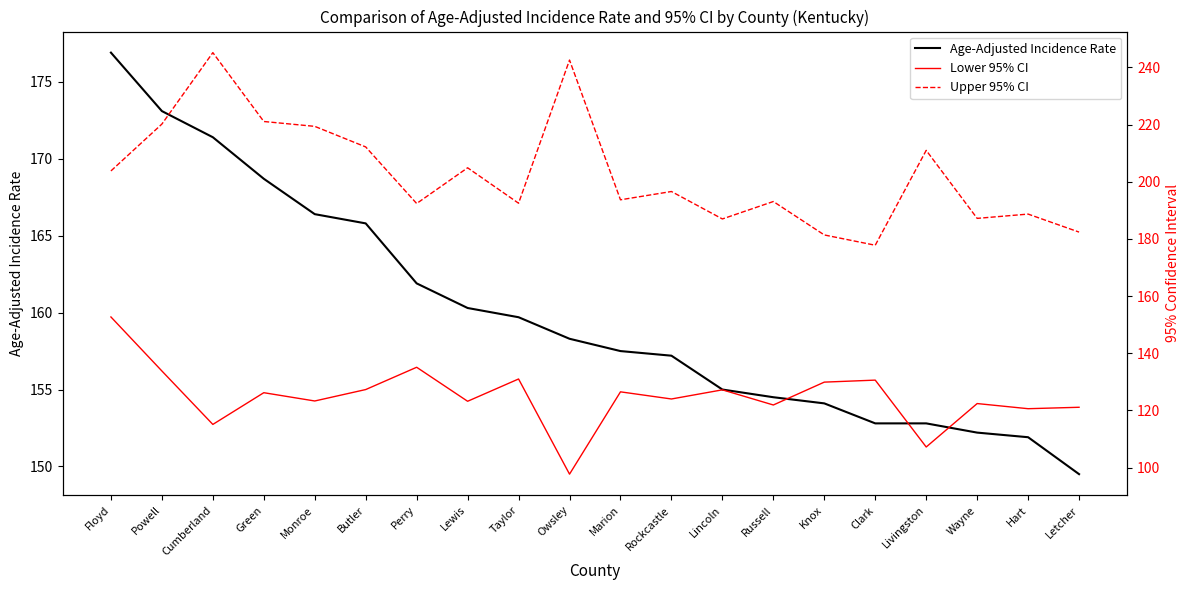

The Age-Adjusted Incidence Rate series shows 202.9 at Livingston. True or false?

False